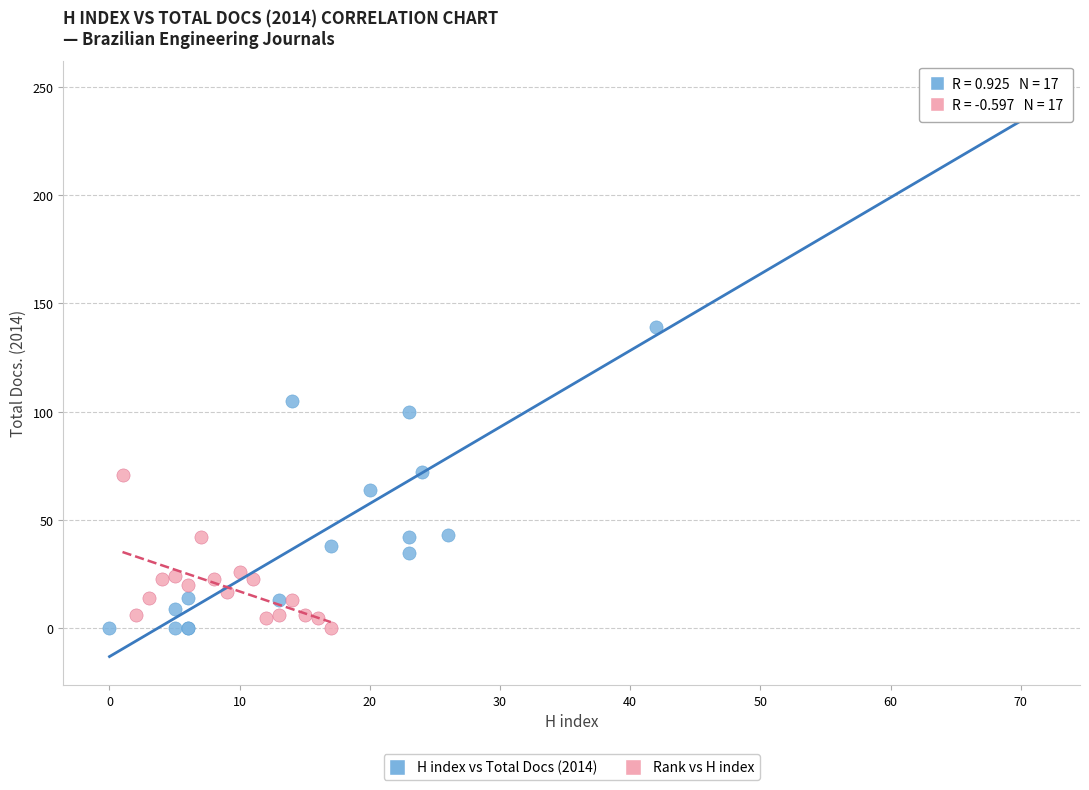

Which series reaches the maximum Y coordinate?

H index vs Total Docs (2014)